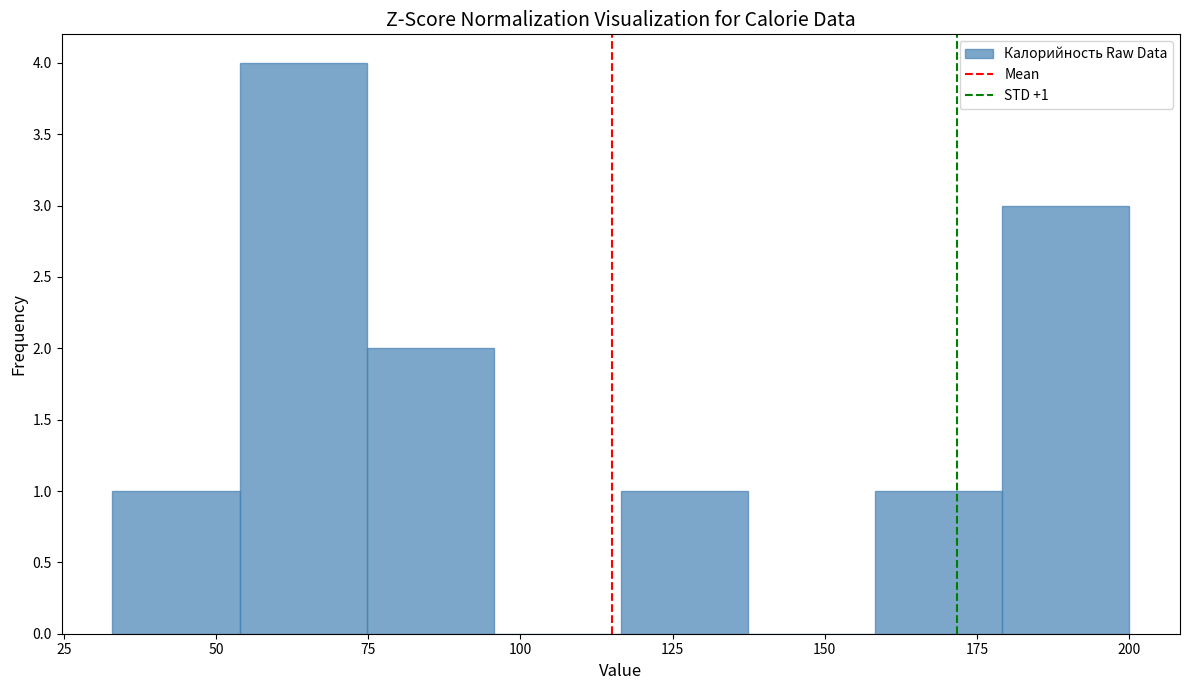

Which range on the x-axis has the tallest bar?

55 to 75